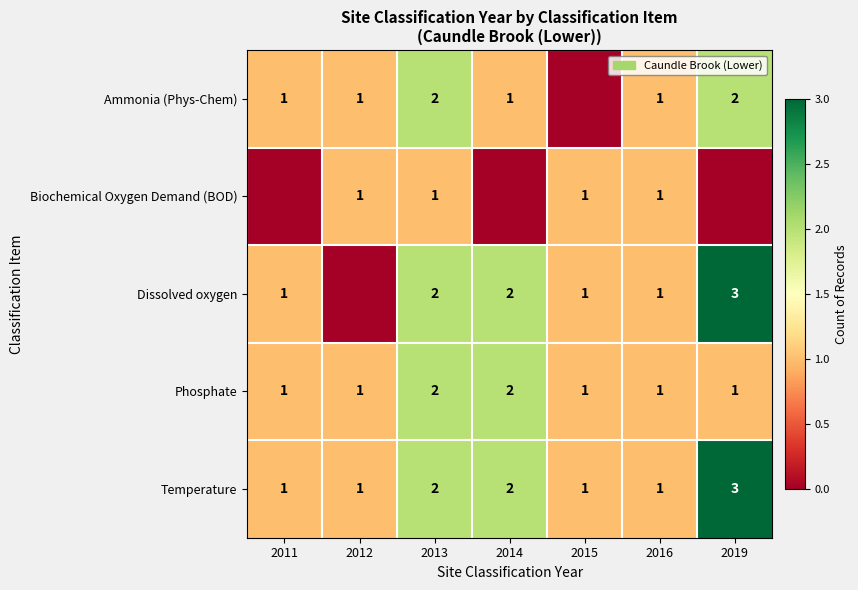

Count the Temperature values in the range 1 to 2.

6